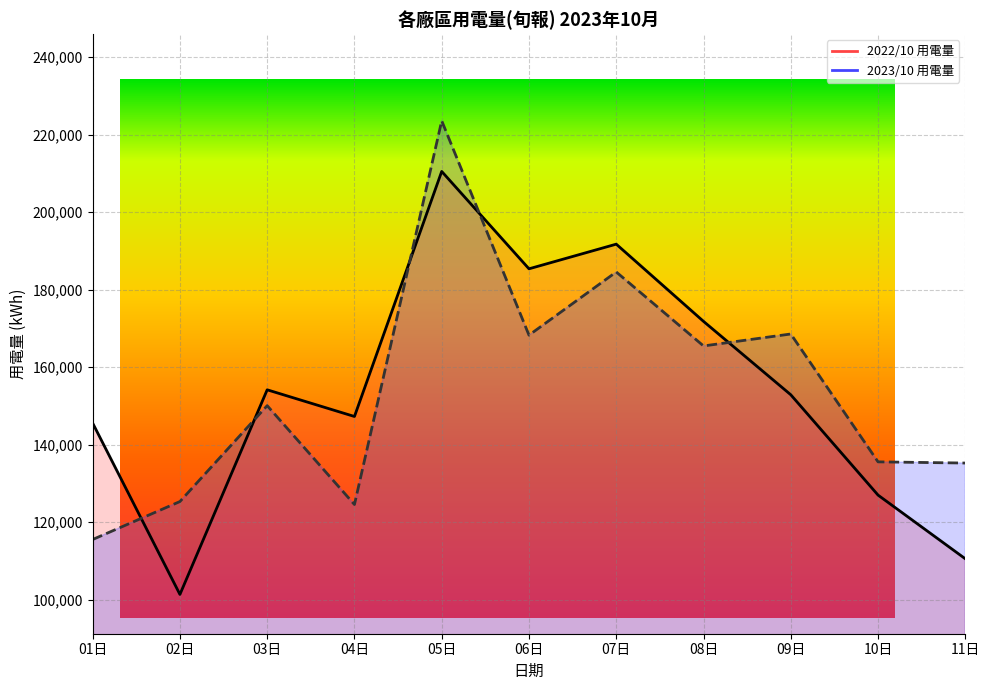

Count the number of categories in the chart.

11